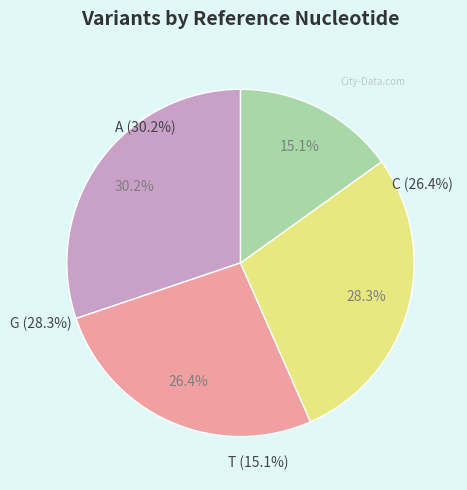

What is the change in value from G to T?

-7